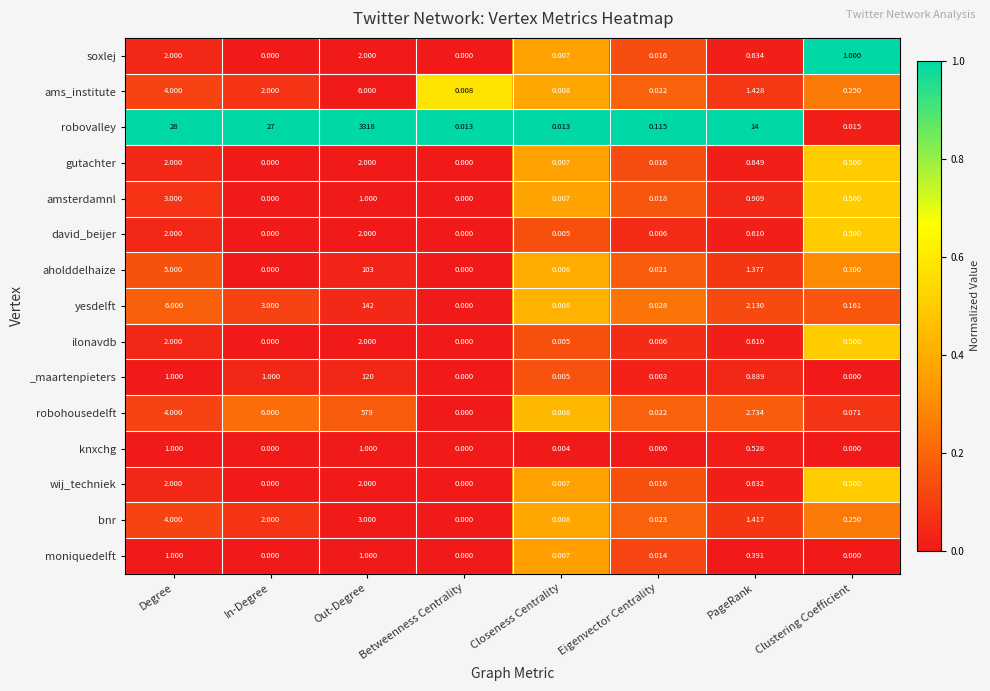

Which series has the widest spread of values?

robovalley